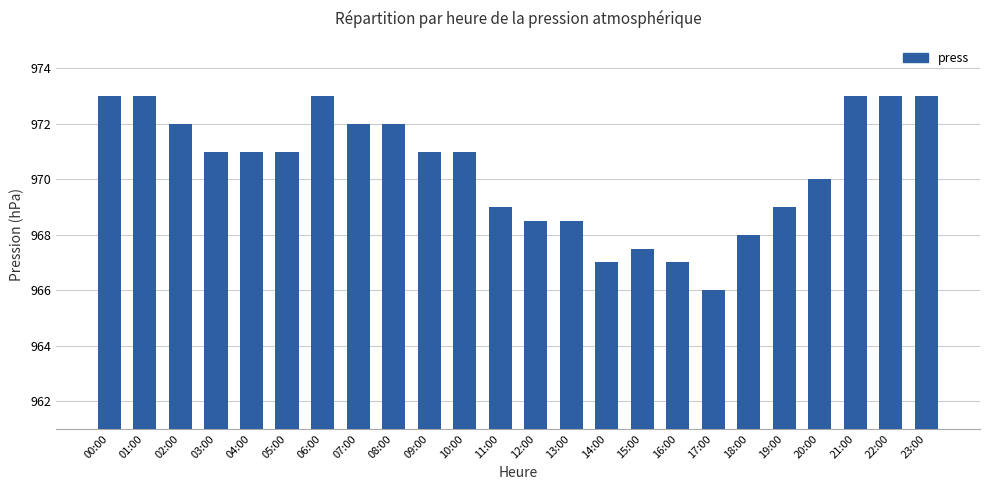

What value does the data have at 09:00?

971.0